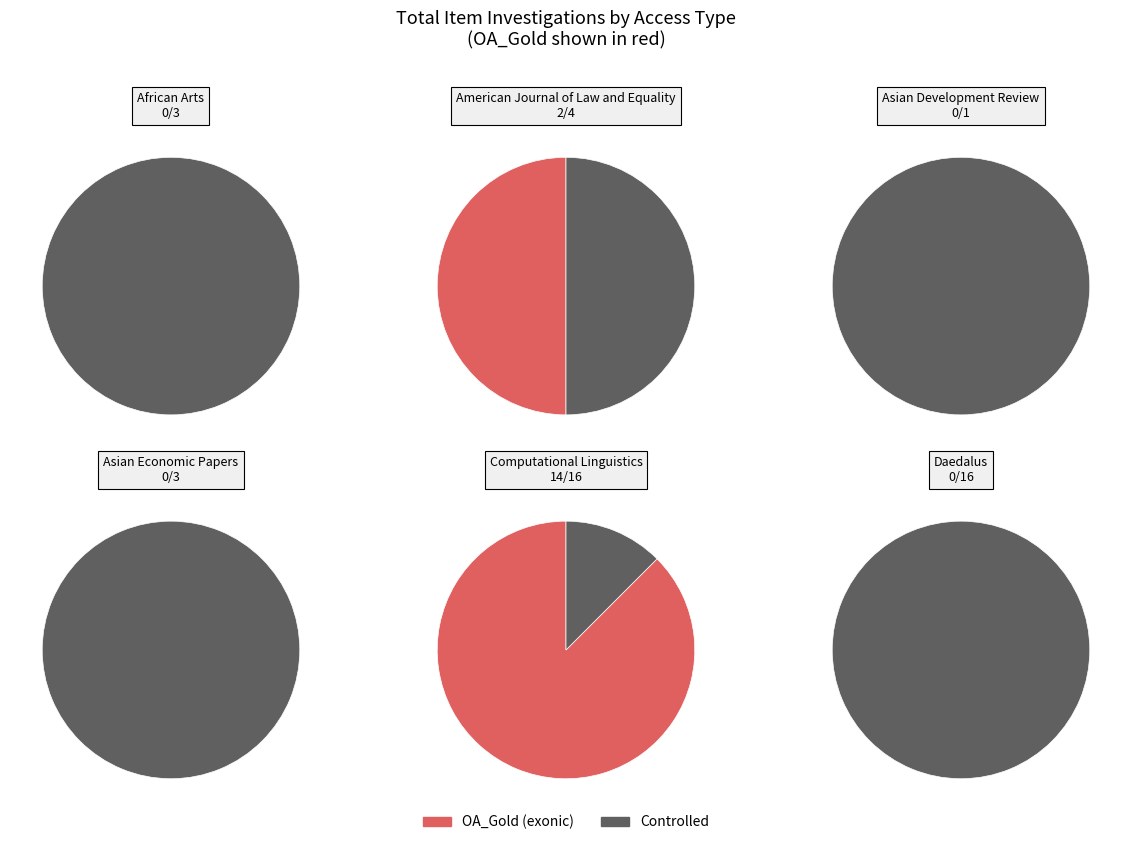

Which series has the widest spread of values?

Controlled